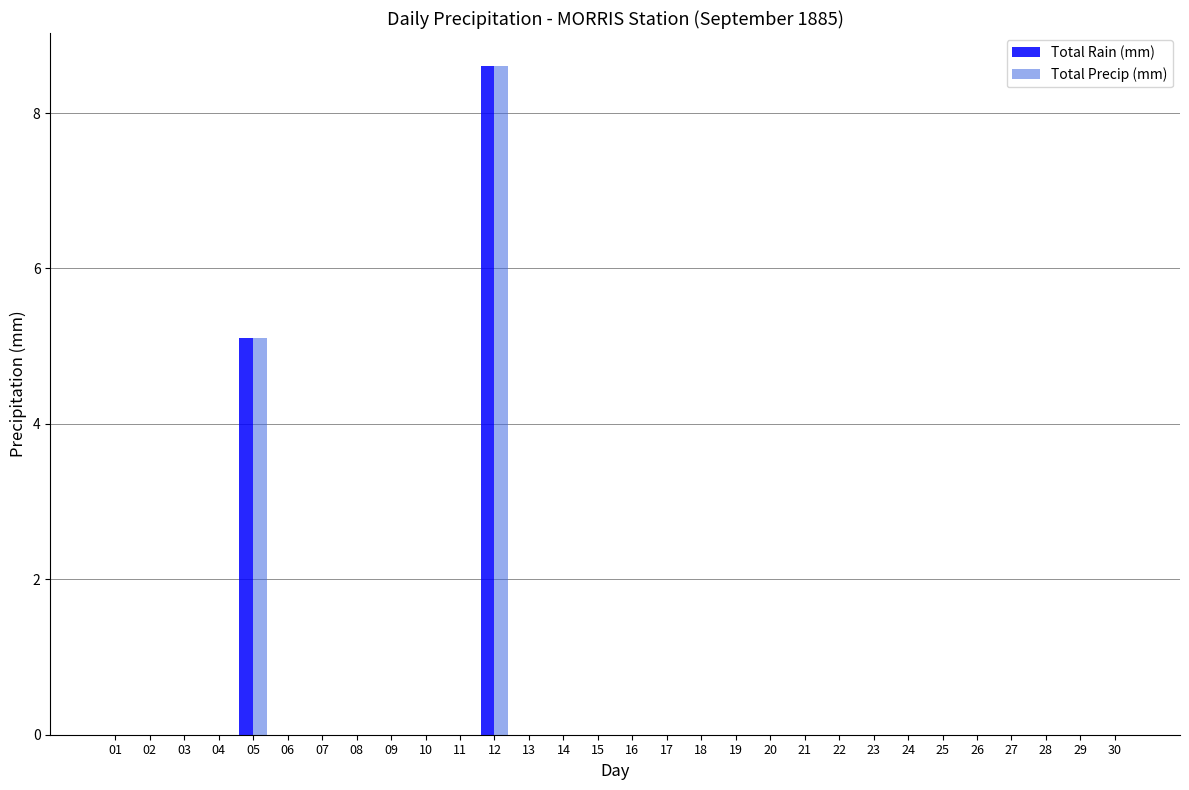

At which category does the chart reach its peak across all series?

12